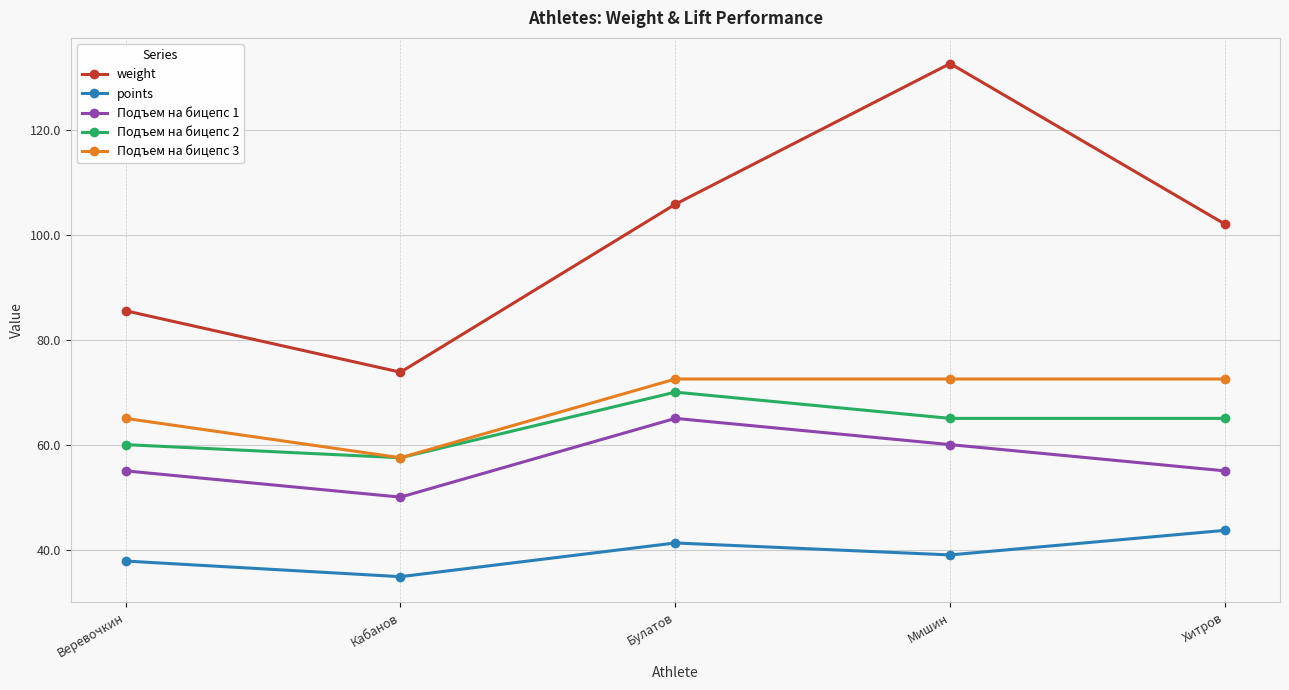

What is the value of the Подъем на бицепс 1 point at the 5th from the left?

55.0